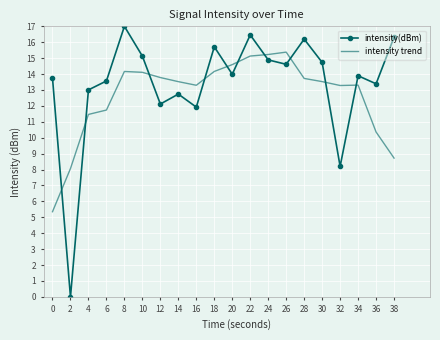

Where do intensity trend and intensity(dBm) first cross each other?

0 and 2